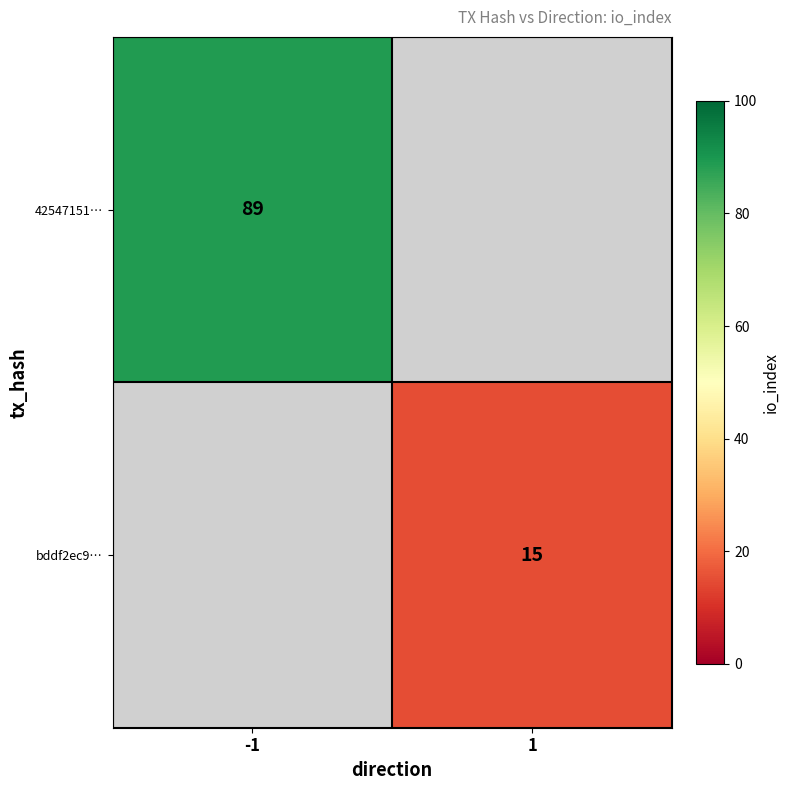

How many series are shown in this chart?

2